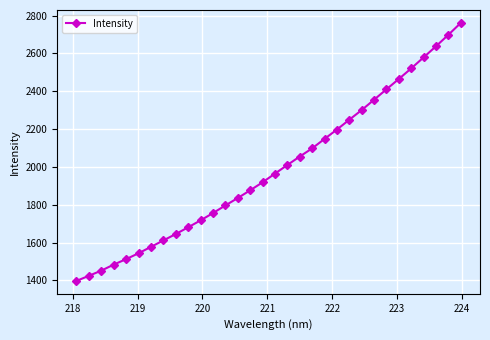

What is the smallest value displayed?

1397.8